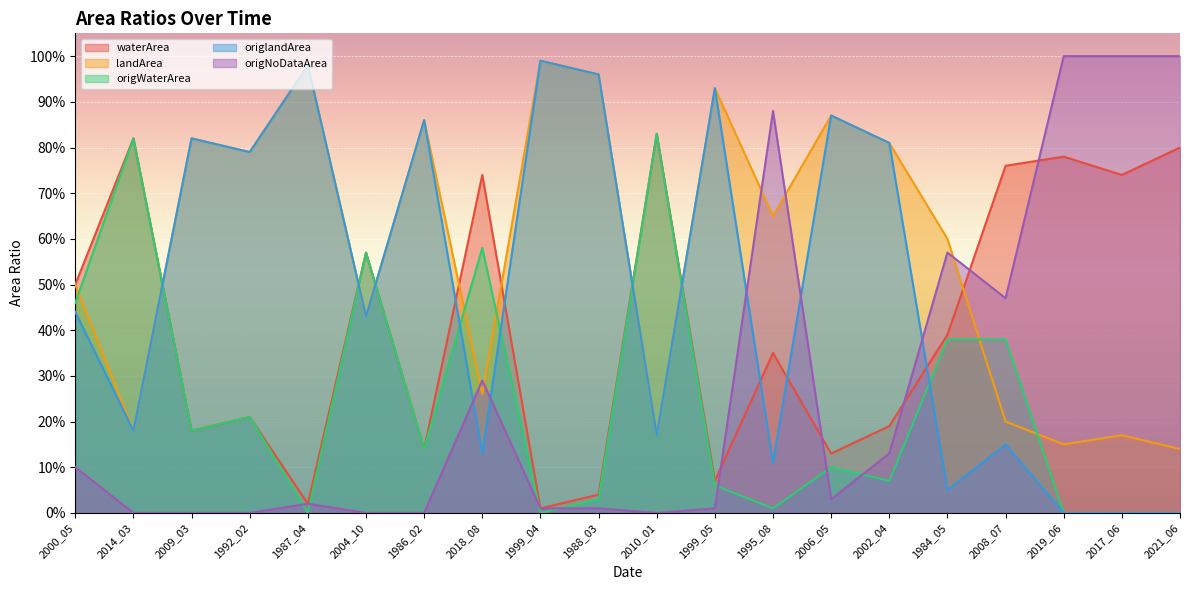

Which series has the largest range (max minus min)?

origNoDataArea